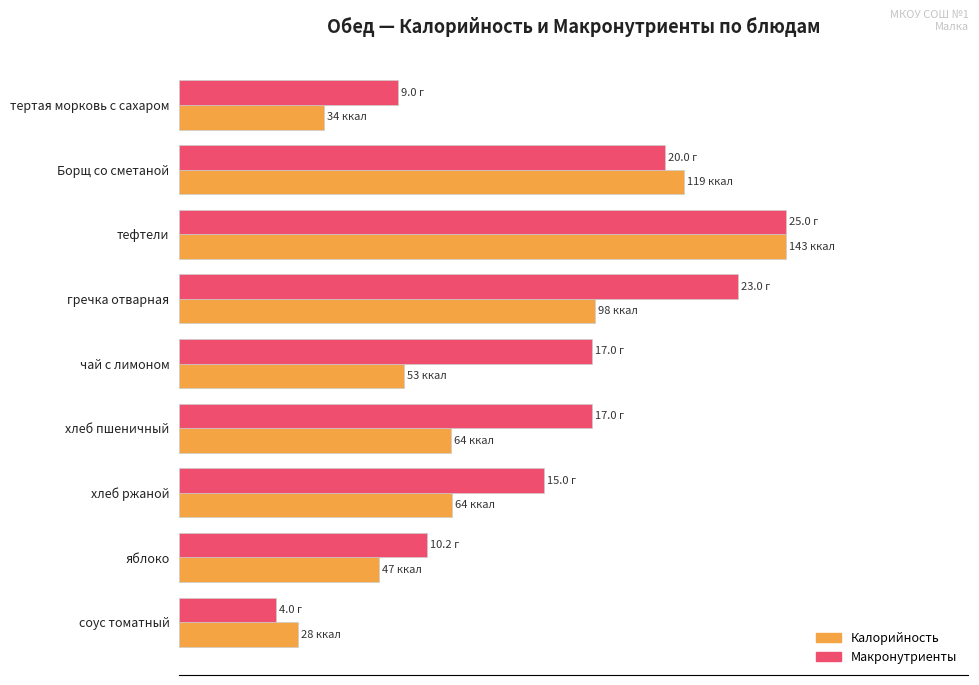

At which category does the chart reach its peak across all series?

тефтели